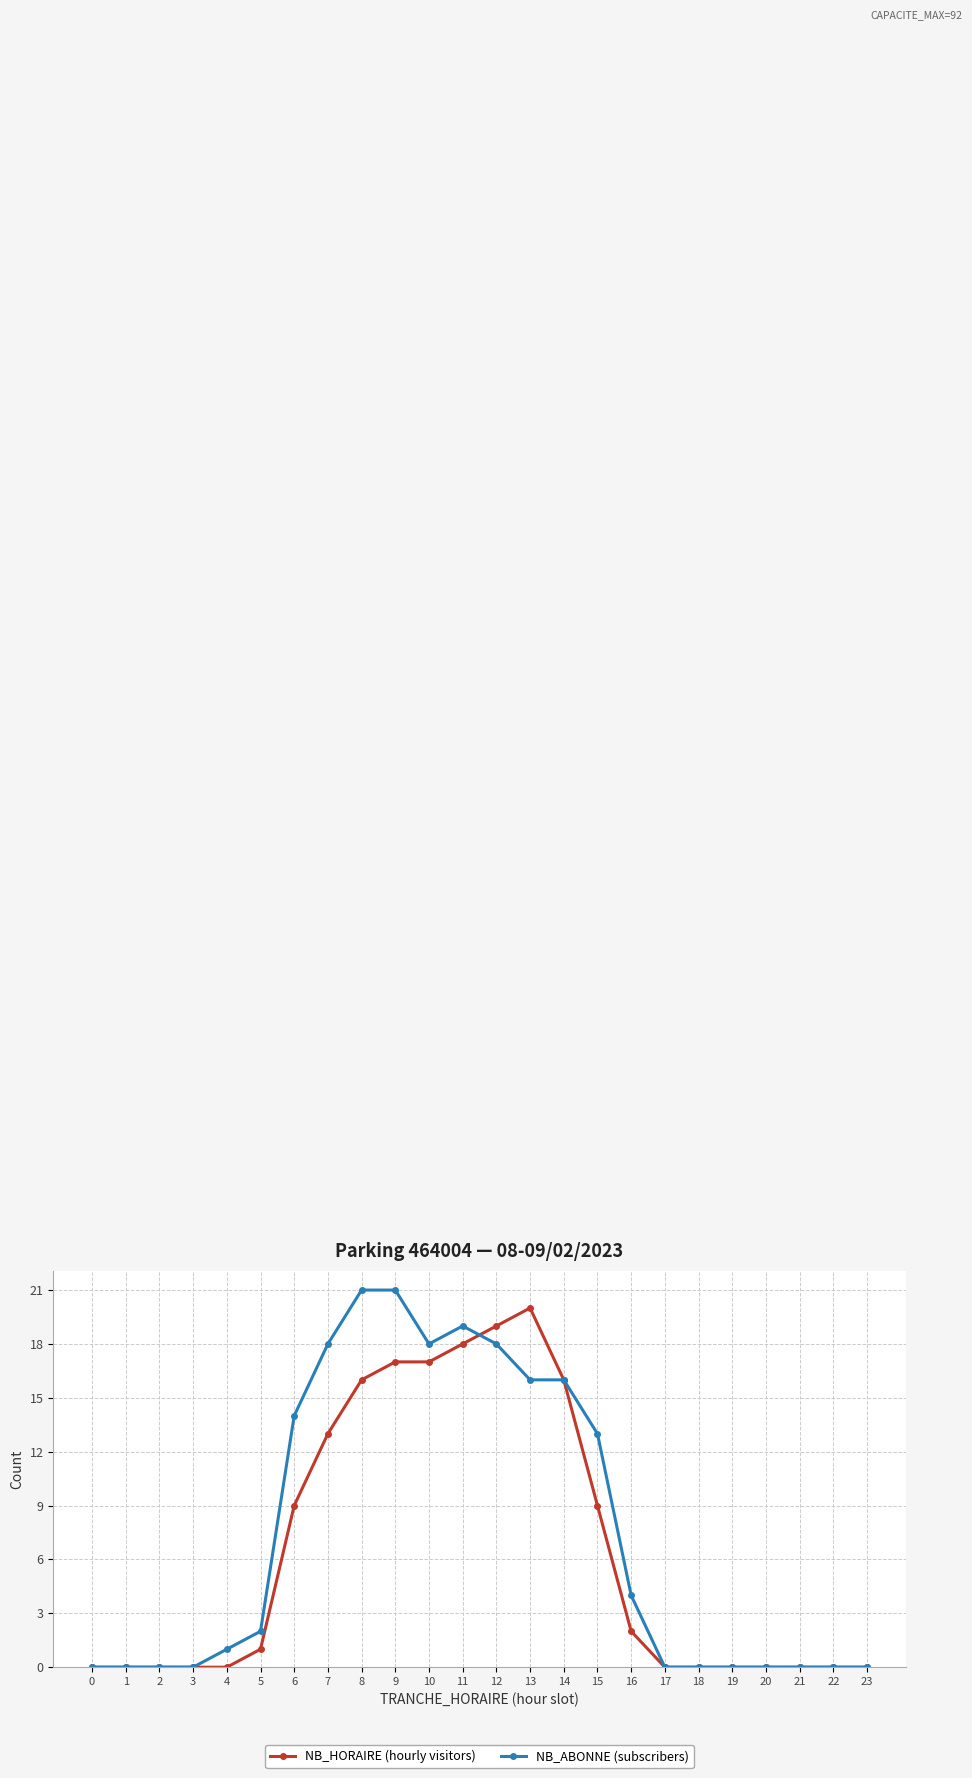

Which series has the largest total across all categories?

NB_ABONNE (subscribers)